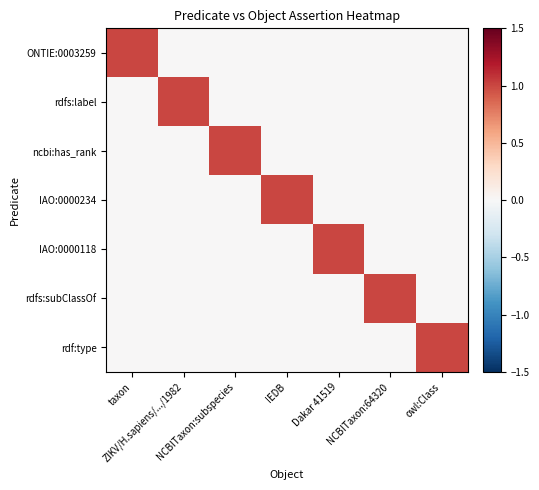

Which series has the widest spread of values?

ONTIE:0003259